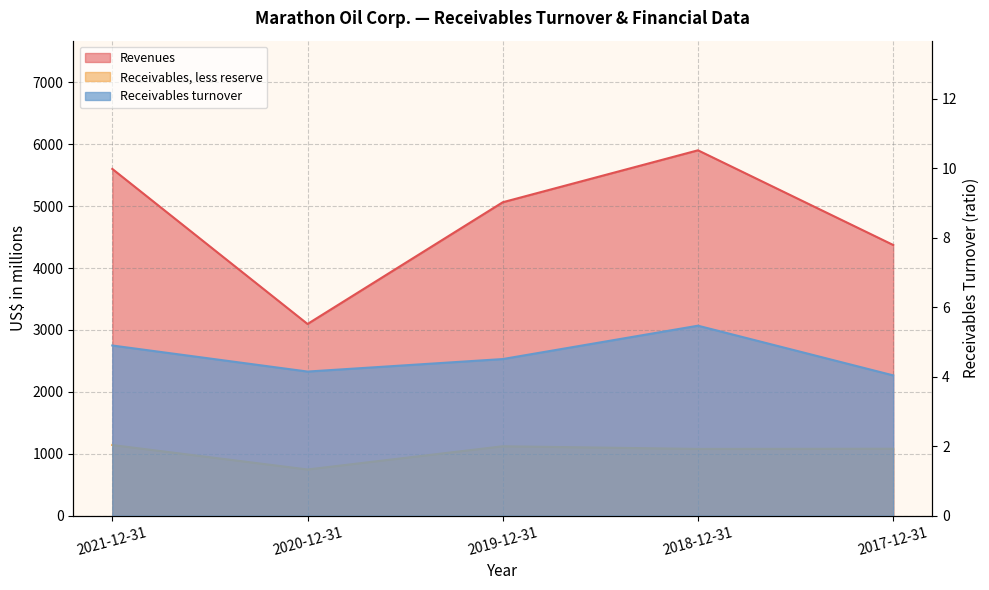

Reading right to left, what are all the values shown in this chart?

Revenues: 2017-12-31=4373.0	2018-12-31=5902.0	2019-12-31=5063.0	2020-12-31=3097.0	2021-12-31=5601.0
Receivables, less reserve: 2017-12-31=1082.0	2018-12-31=1079.0	2019-12-31=1122.0	2020-12-31=747.0	2021-12-31=1142.0
Receivables turnover: 2017-12-31=4.0	2018-12-31=5.5	2019-12-31=4.5	2020-12-31=4.2	2021-12-31=4.9